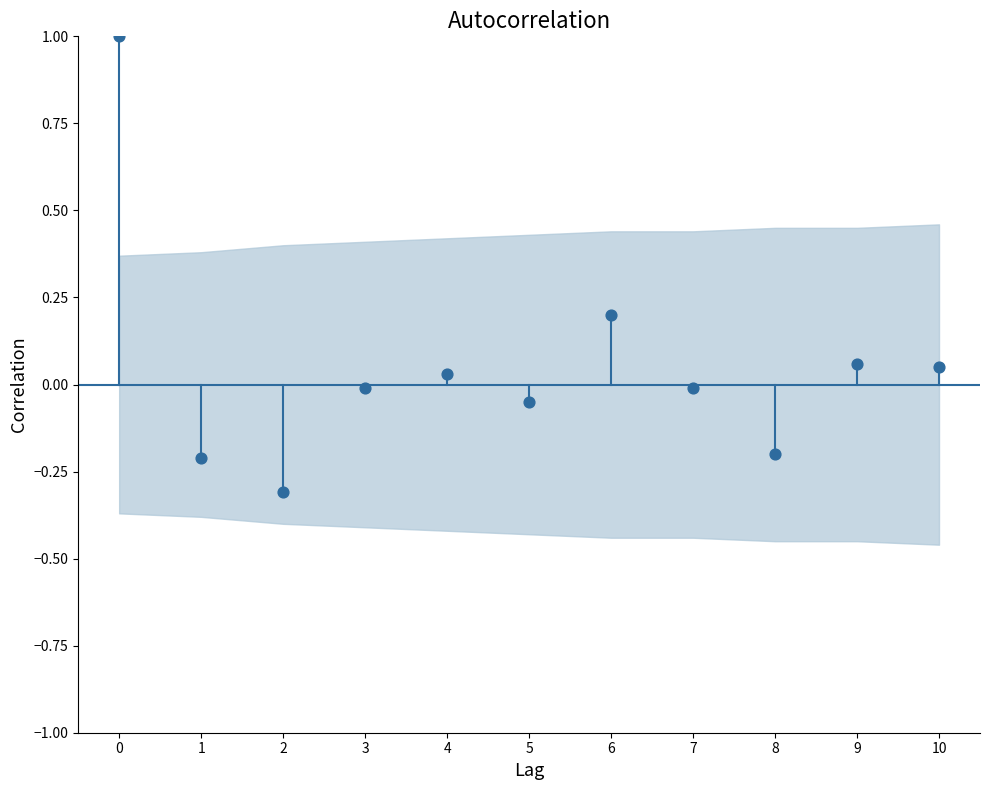

What is the range of Y values (max minus min)?

1.3